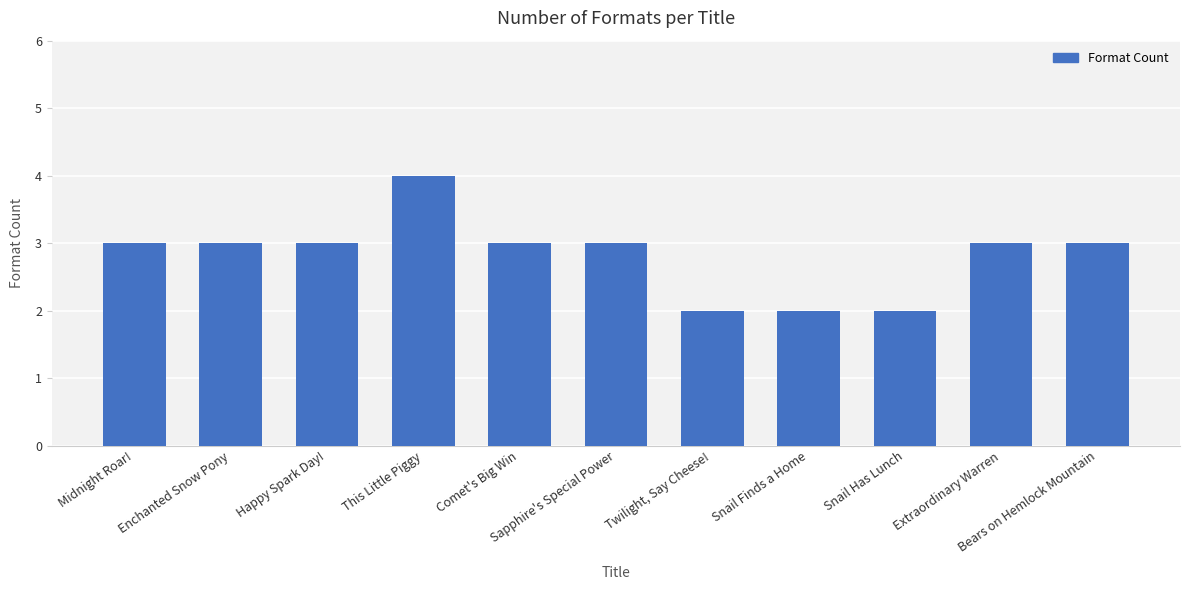

What is the label of the 6th bar from the left?

Sapphire's Special Power